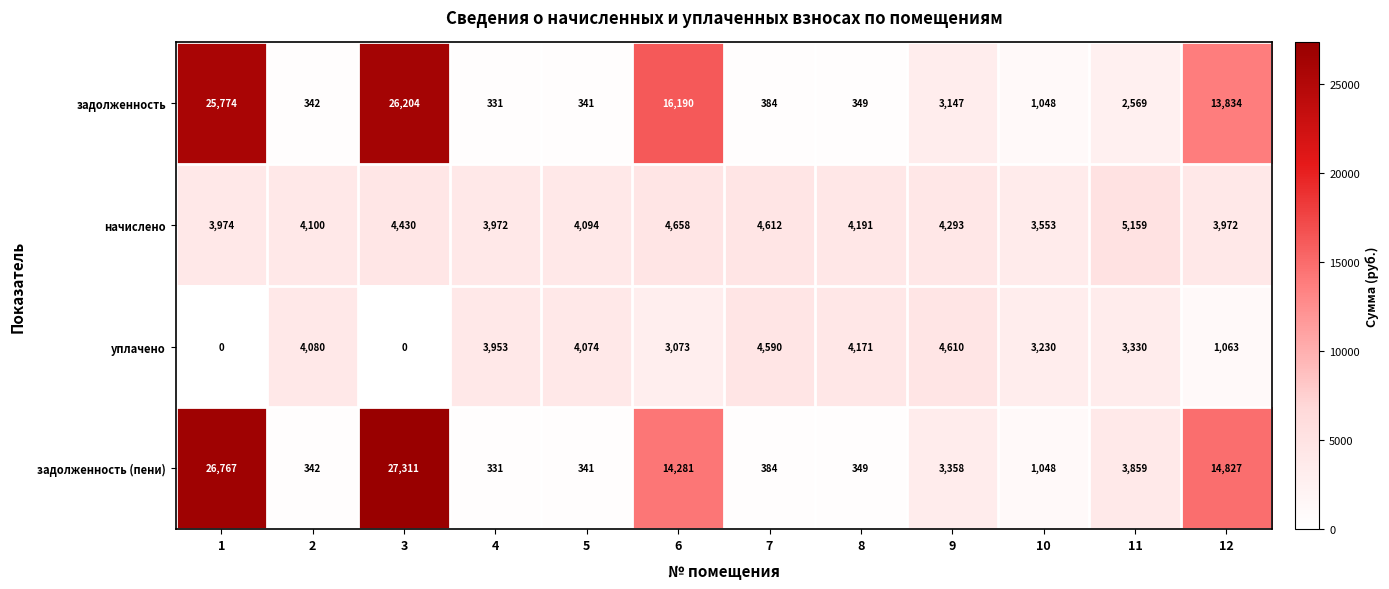

At how many categories does at least one series exceed 25540?

2